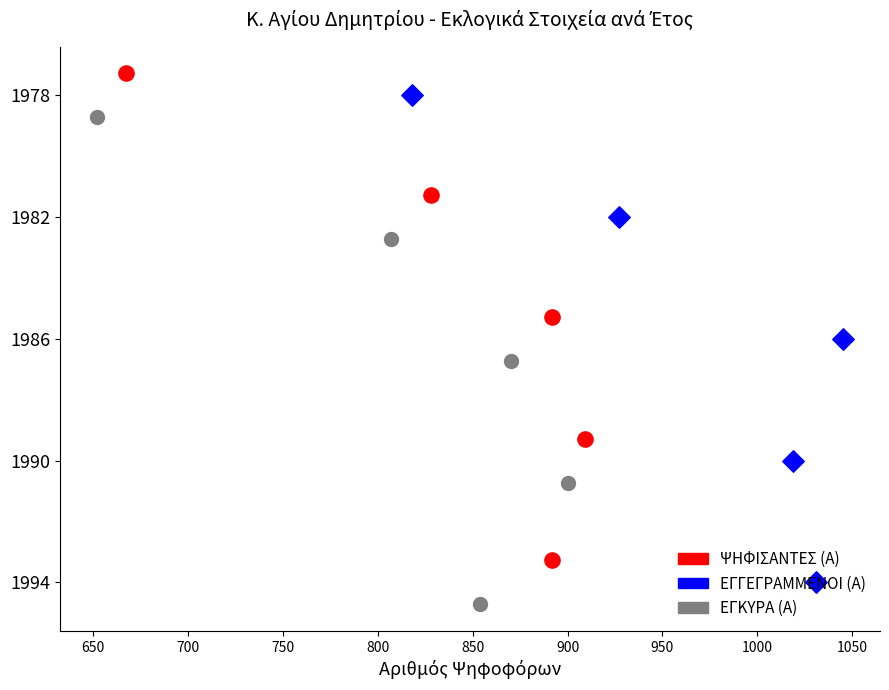

Is the value of ΕΓΓΕΓΡΑΜΜΕΝΟΙ (Α) at 800 greater than the value of ΨΗΦΙΣΑΝΤΕΣ (Α) at 650?

Yes